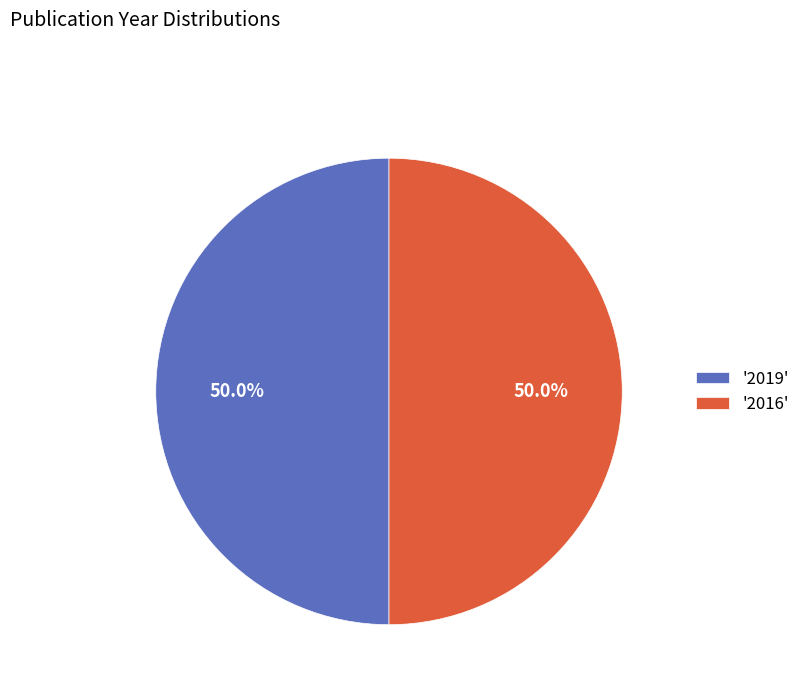

What portion of the pie excludes '2016'?

50.0%